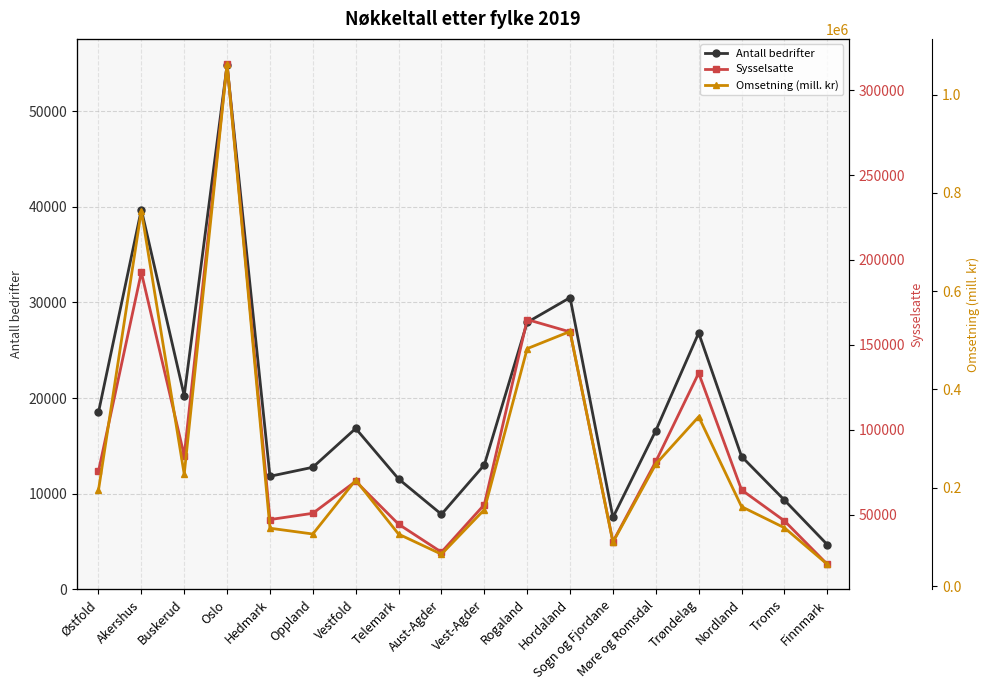

True or false: Omsetning (mill. kr) and Antall bedrifter intersect in this chart.

False